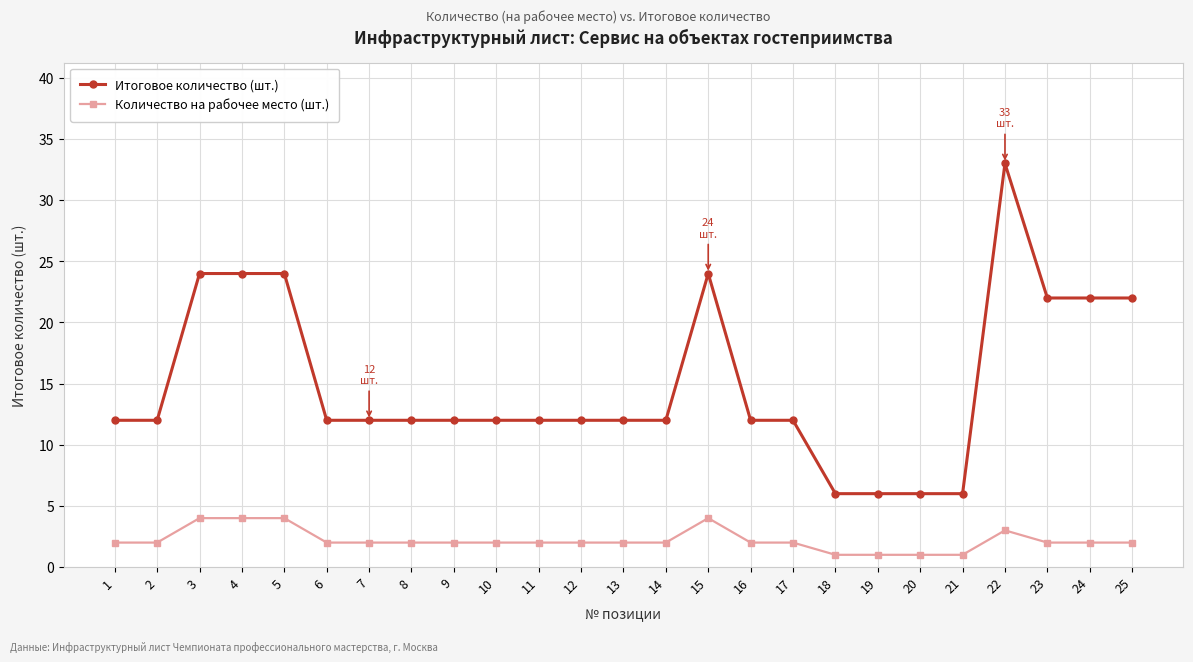

What is the minimum value for Количество на рабочее место (шт.)?

1